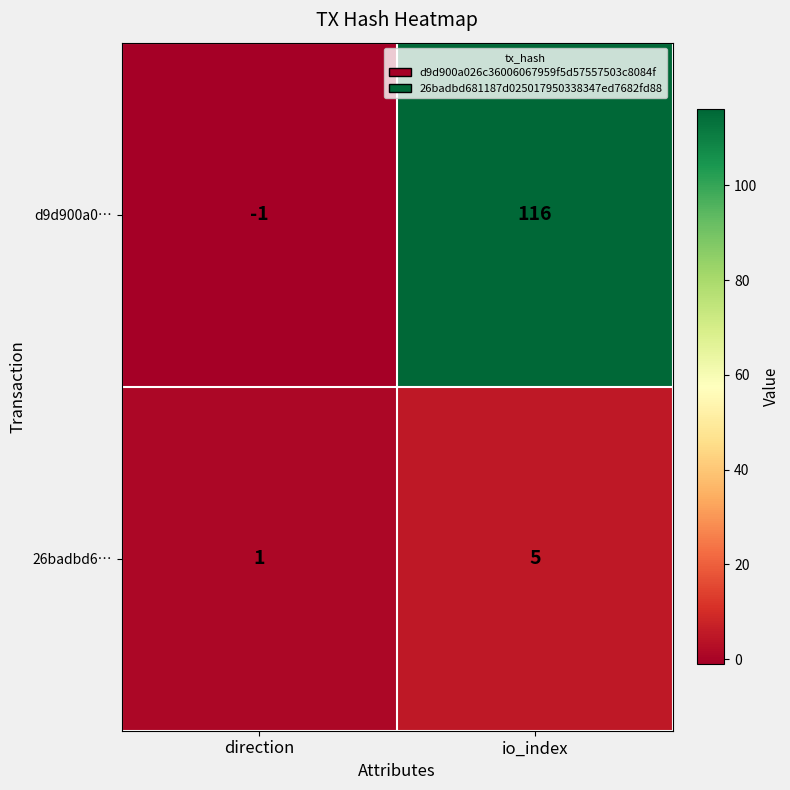

At which category is the sum across all series the highest?

io_index